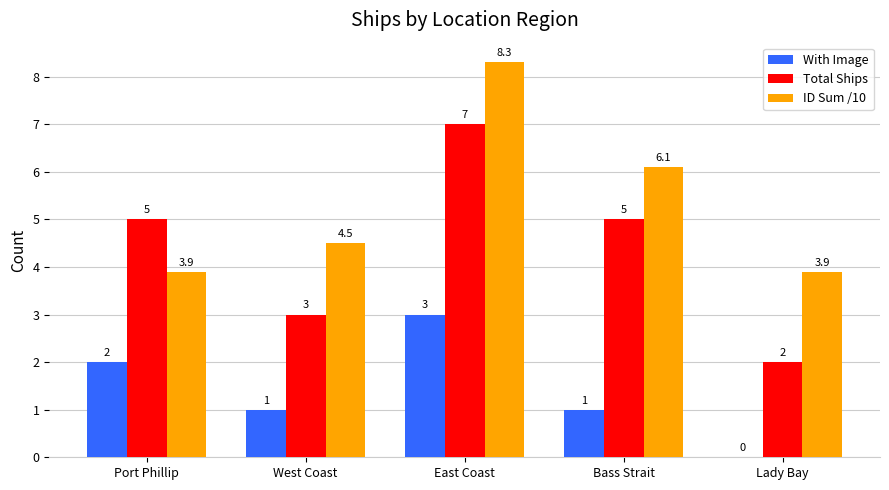

Reading left to right, what are all the values shown in this chart?

With Image: Port Phillip=2.0	West Coast=1.0	East Coast=3.0	Bass Strait=1.0	Lady Bay=0.0
Total Ships: Port Phillip=5.0	West Coast=3.0	East Coast=7.0	Bass Strait=5.0	Lady Bay=2.0
ID Sum /10: Port Phillip=3.9	West Coast=4.5	East Coast=8.3	Bass Strait=6.1	Lady Bay=3.9